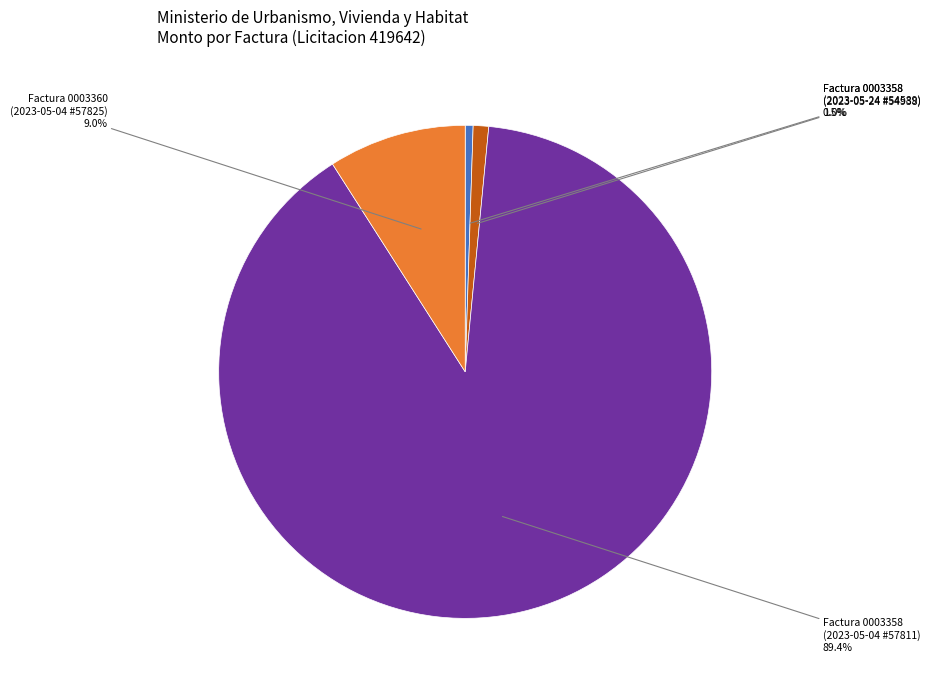

What is the largest slice in the pie chart?

Factura 0003358 (2023-05-04 #57811)